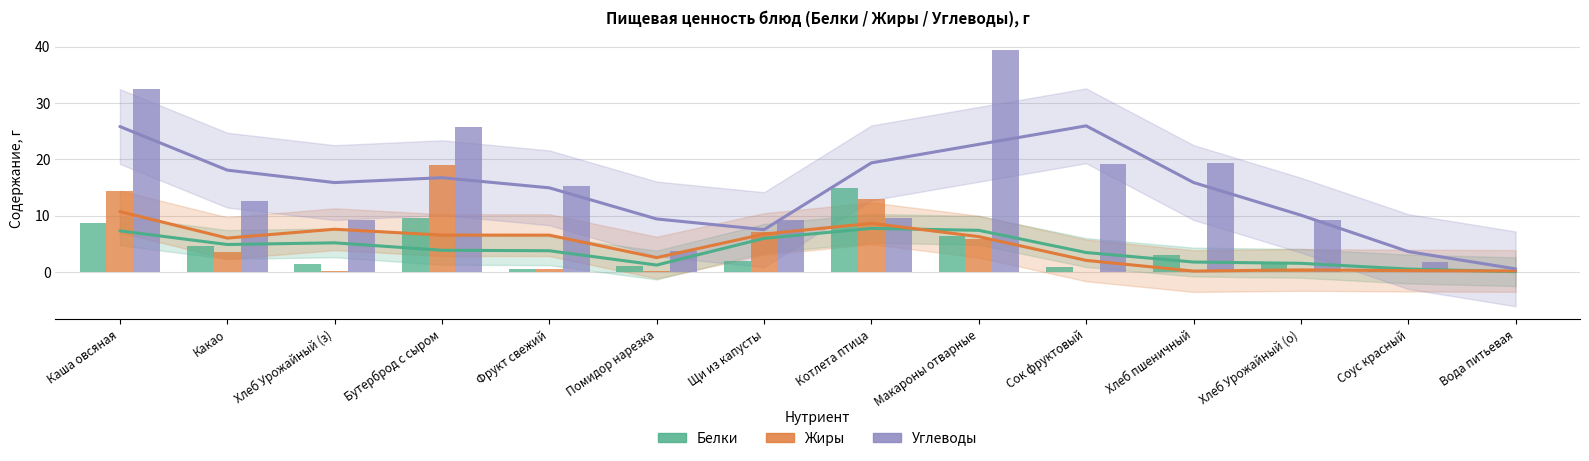

How many groups of bars are there?

14